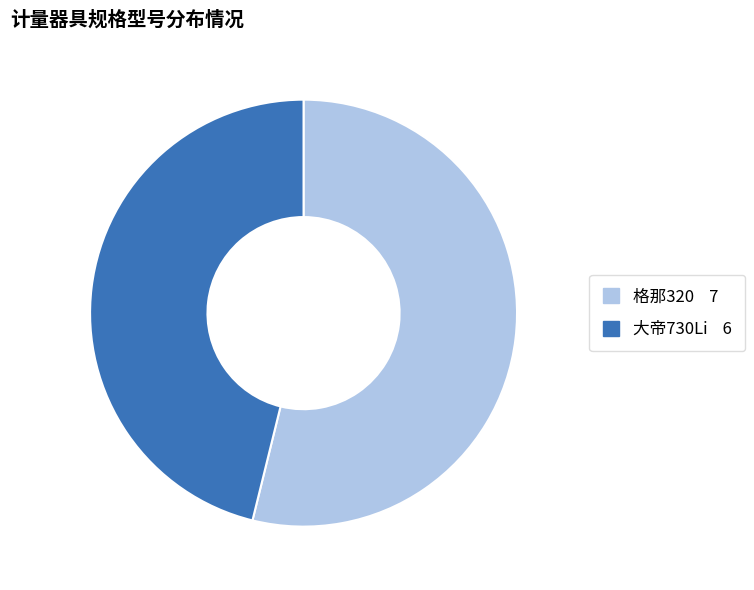

Approximately how many times larger is the value at 格那320 compared to 大帝730Li?

1.2